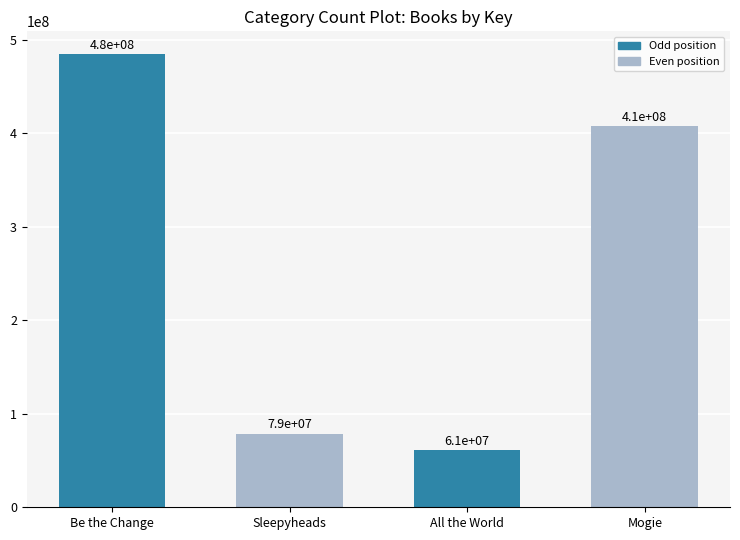

The value at All the World is 60997817. True or false?

True